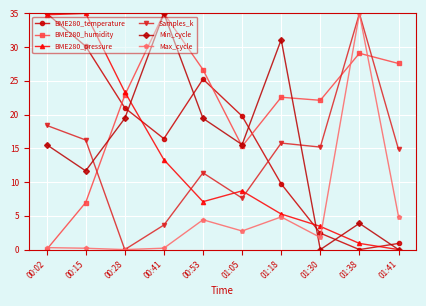

Which series changed the most between 00:53 and 01:18?

BME280_temperature